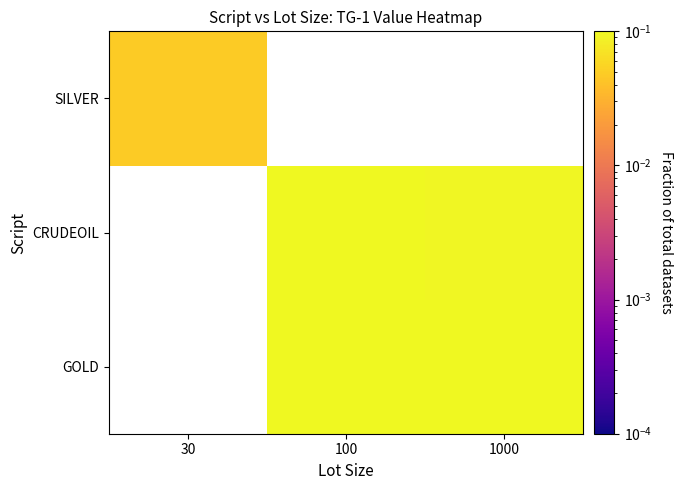

How many values in CRUDEOIL are above zero?

2